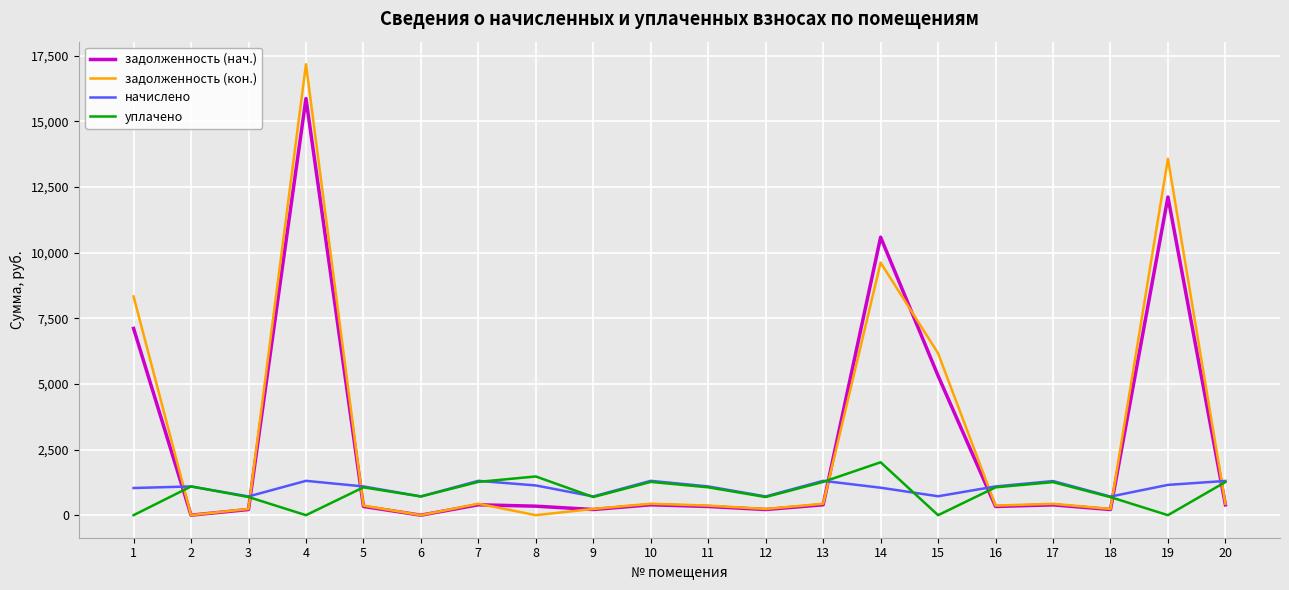

What is the highest value of the уплачено series?

2015.0